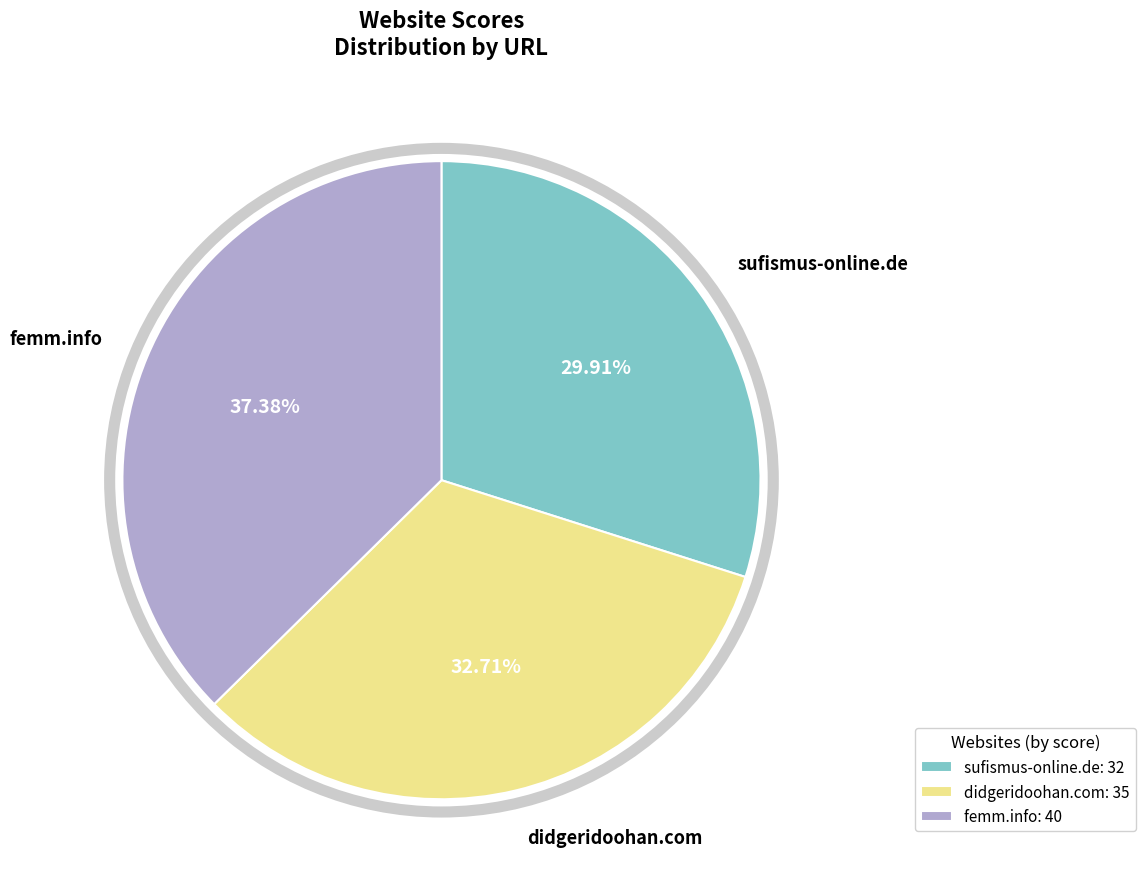

Rank the categories by value from lowest to highest.

sufismus-online.de, didgeridoohan.com, femm.info